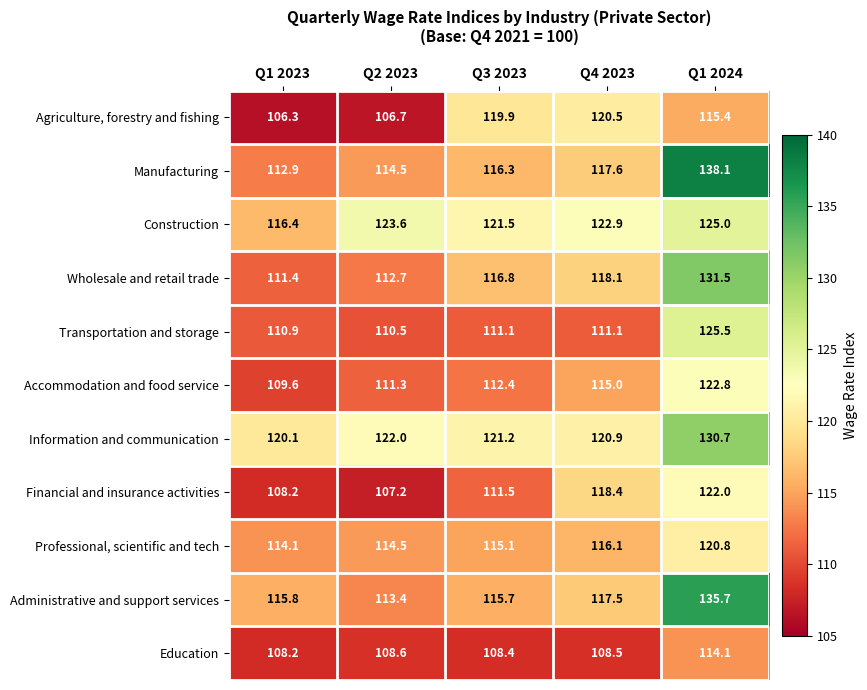

Rank the series by their maximum value, from lowest to highest.

Education, Agriculture, forestry and fishing, Professional, scientific and tech, Financial and insurance activities, Accommodation and food service, Construction, Transportation and storage, Information and communication, Wholesale and retail trade, Administrative and support services, Manufacturing